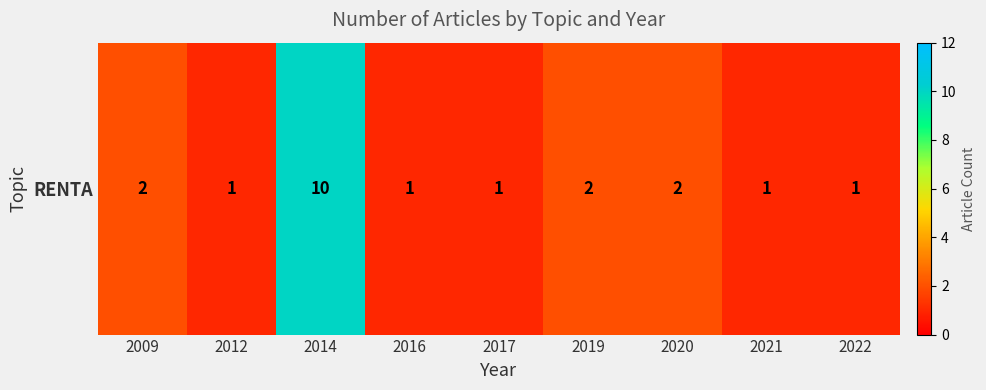

What is the difference between the maximum and second lowest values?

9